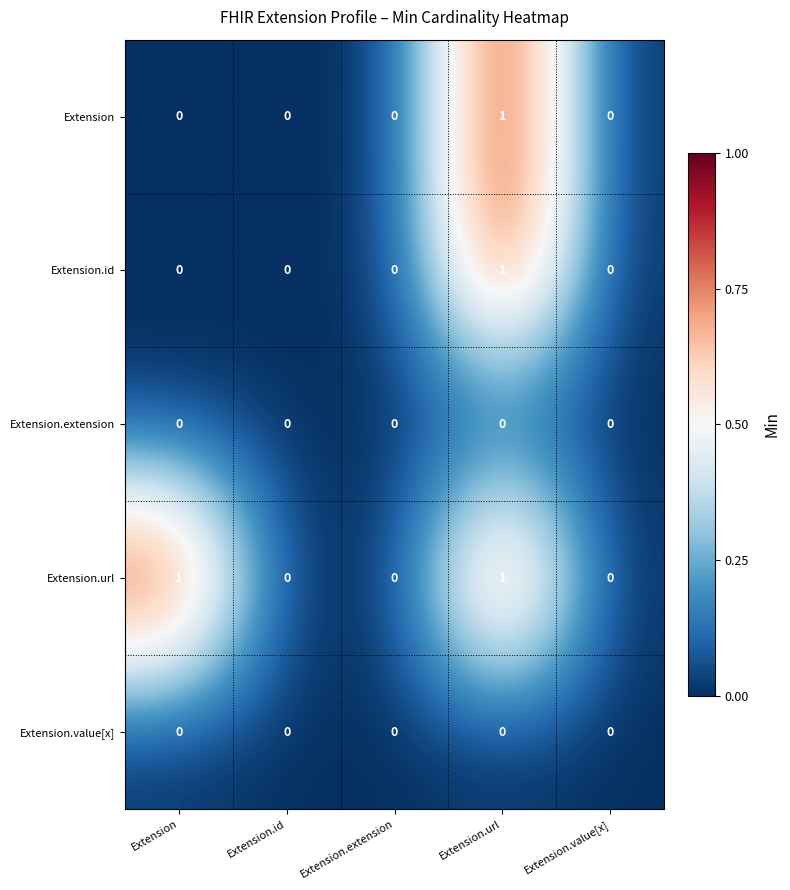

Which series has the largest total across all categories?

Extension.url